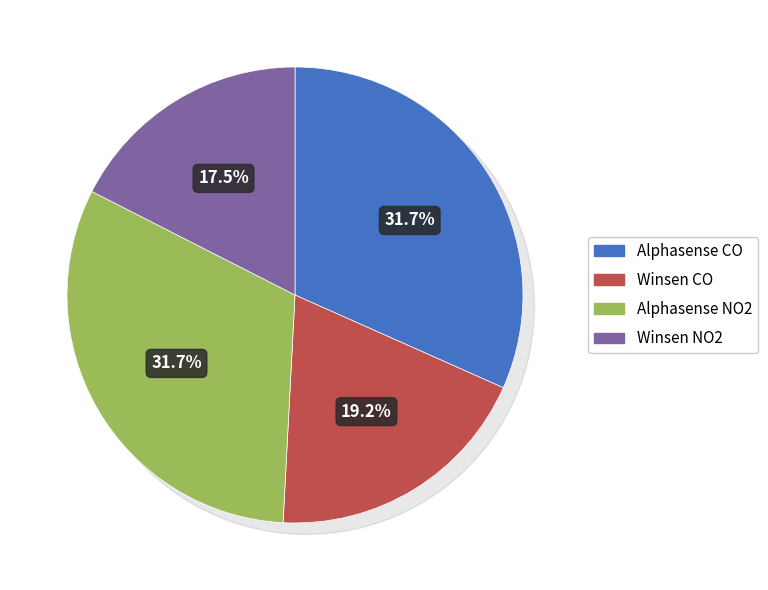

Which category has the smallest portion of the pie?

Winsen NO2